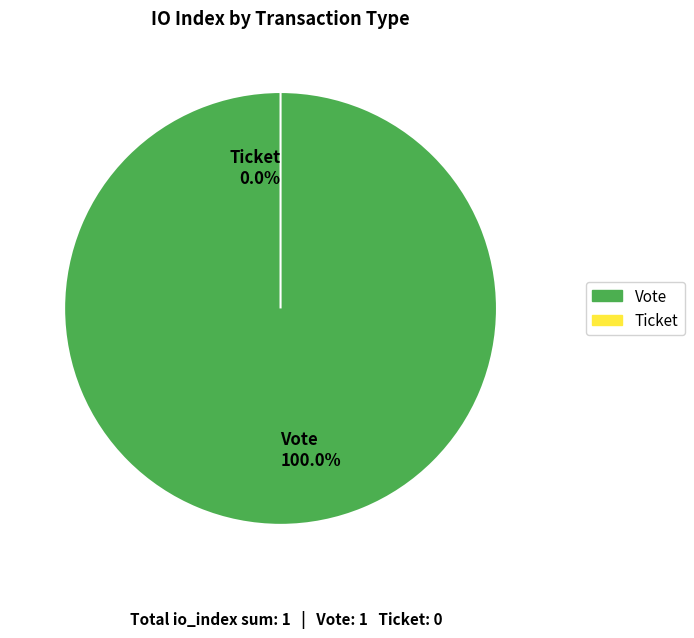

True or false: Vote accounts for 91% of the total.

False